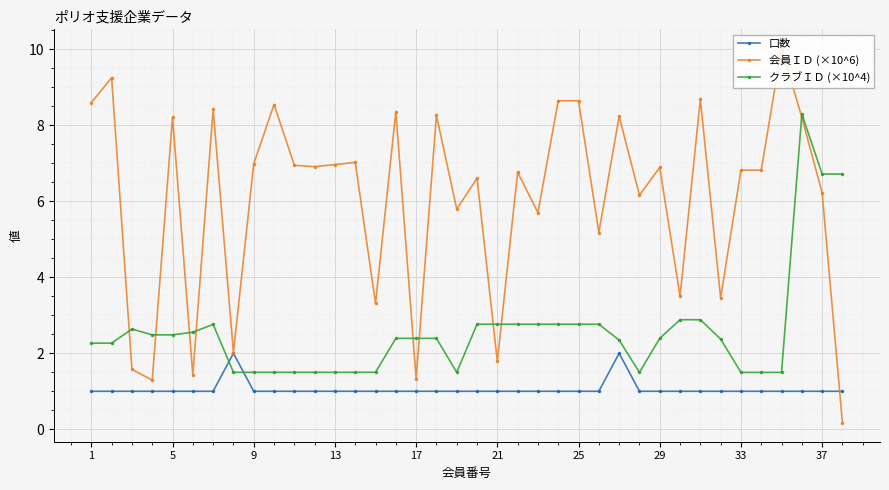

How many 口数 values are between 1 and 2?

38